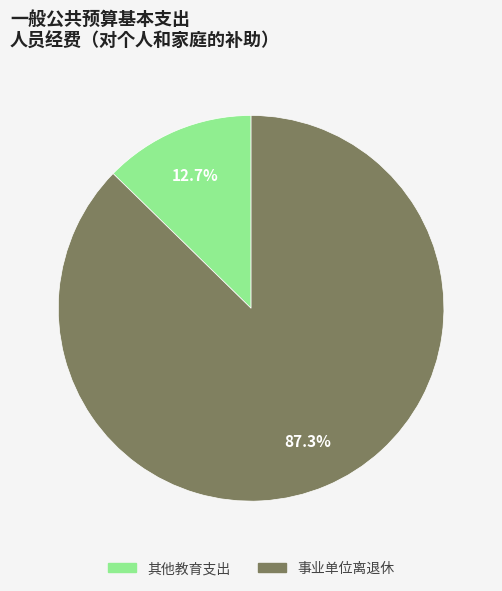

What is the largest slice in the pie chart?

事业单位离退休